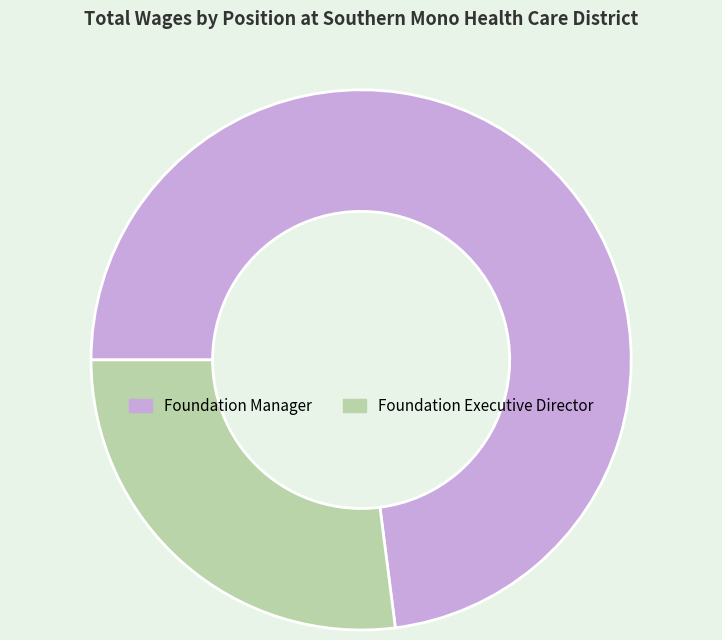

What is the ratio of the value at Foundation Manager to the value at Foundation Executive Director?

2.7